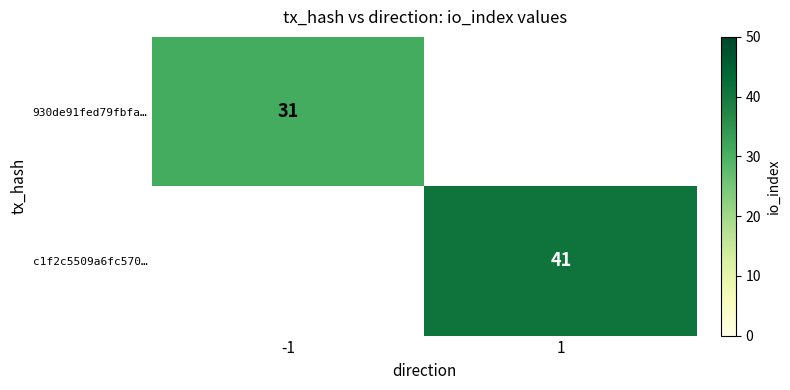

What is the minimum value shown in the chart?

31.0